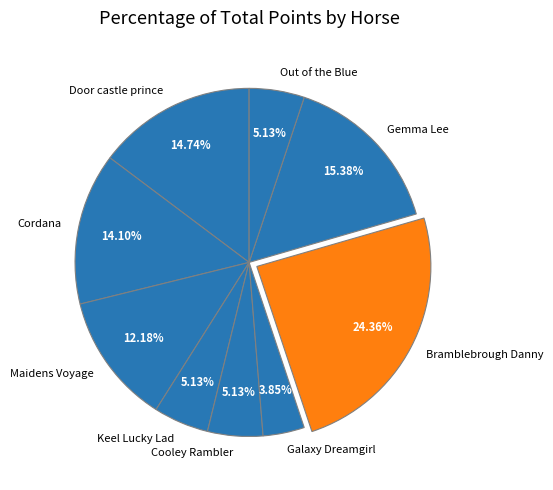

Is Galaxy Dreamgirl the majority of the pie?

No